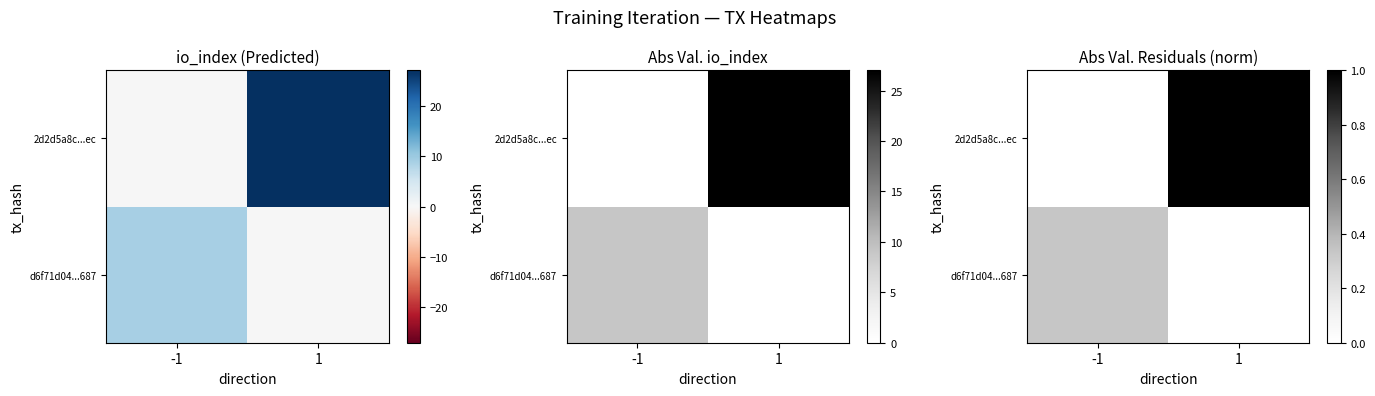

List the series in order of their overall mean, highest first.

2d2d5a8c...ec, d6f71d04...687